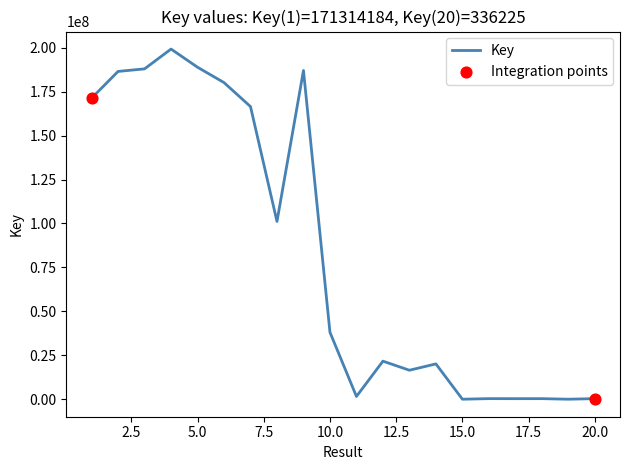

What is the difference between the maximum and minimum values?

199261908